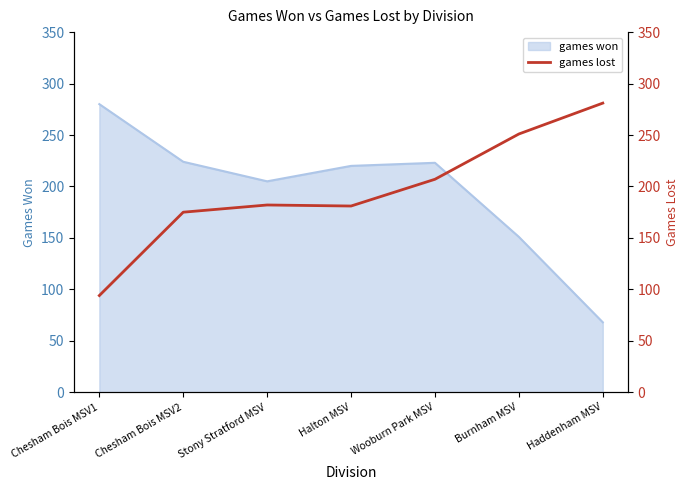

At which label does the data first exceed 182?

Wooburn Park MSV